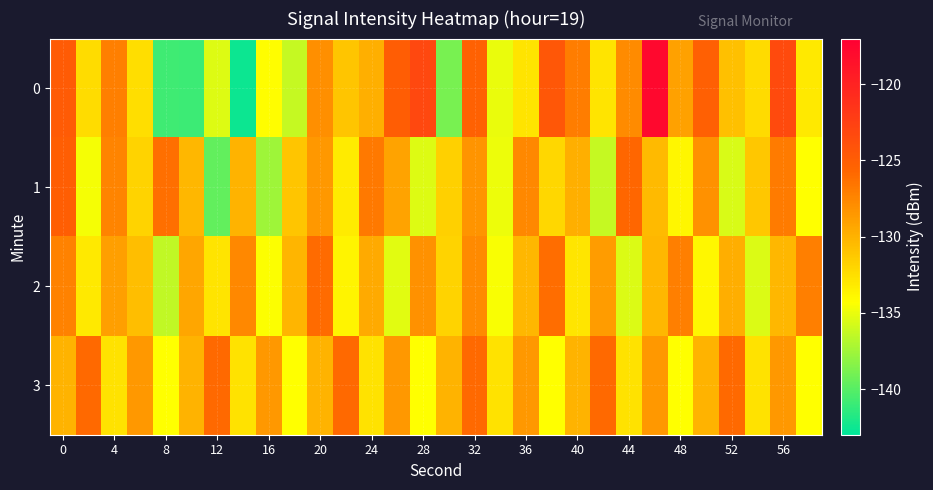

How many distinct data groups are displayed?

4